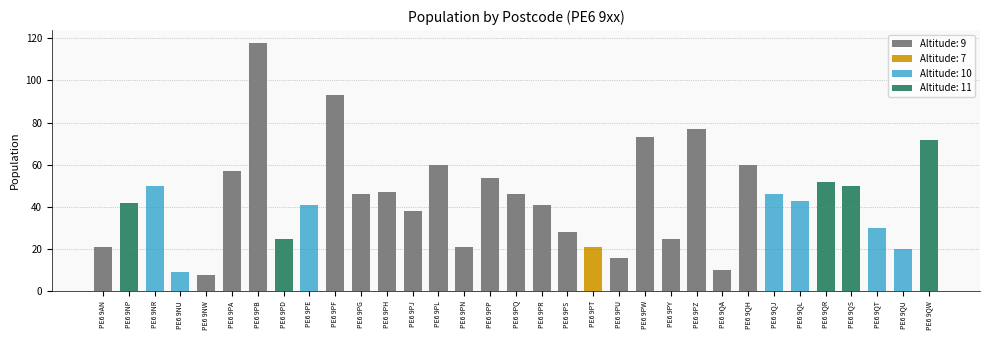

What is the greatest value displayed?

118